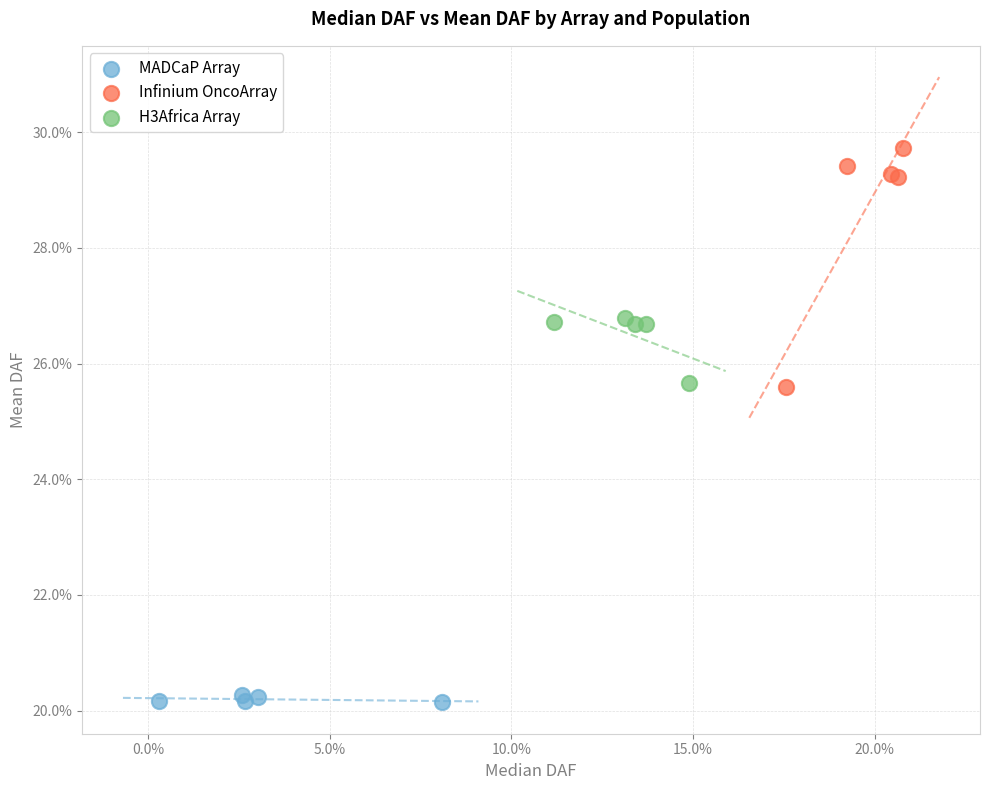

Which series reaches the maximum Y coordinate?

Infinium OncoArray